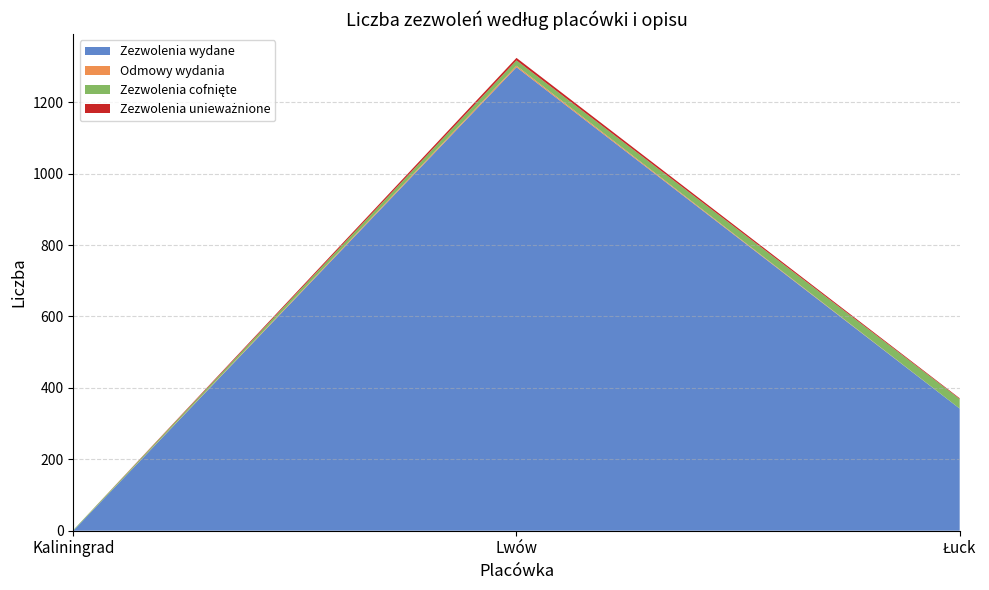

Reading left to right, transcribe all the data shown in this chart.

Zezwolenia wydane: Kaliningrad=0	Lwów=1298	Łuck=342
Odmowy wydania: Kaliningrad=0	Lwów=4	Łuck=0
Zezwolenia cofnięte: Kaliningrad=2	Lwów=15	Łuck=27
Zezwolenia unieważnione: Kaliningrad=0	Lwów=7	Łuck=2